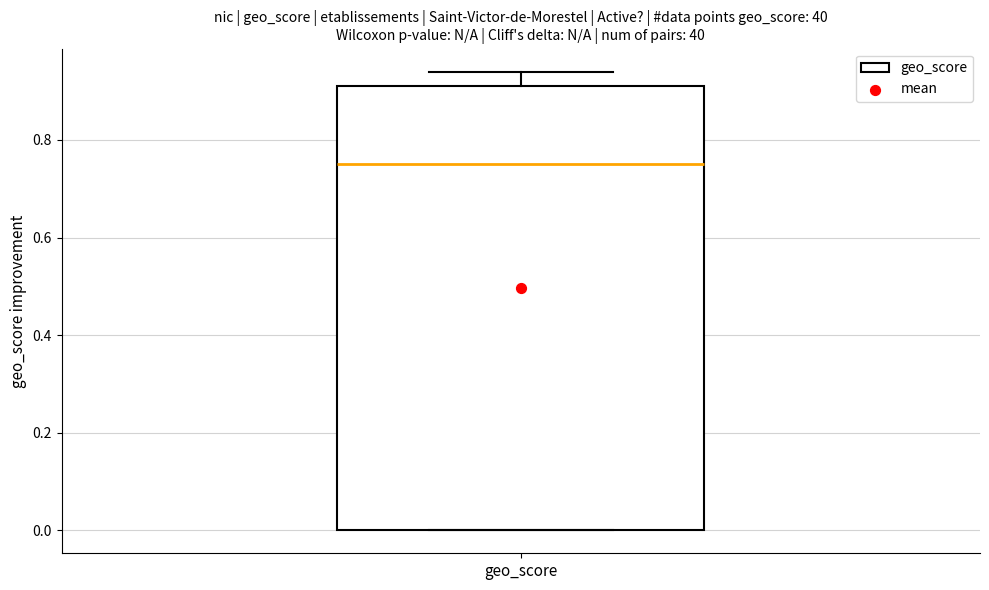

Read this box plot against the y-axis: the position of the median line, the range covered by the box, and the ends of both whiskers. The values are not printed on the chart, so give them approximately, as read against the axis.

median 0.76, box 0.00 to 0.92, whiskers 0.00 to 0.94